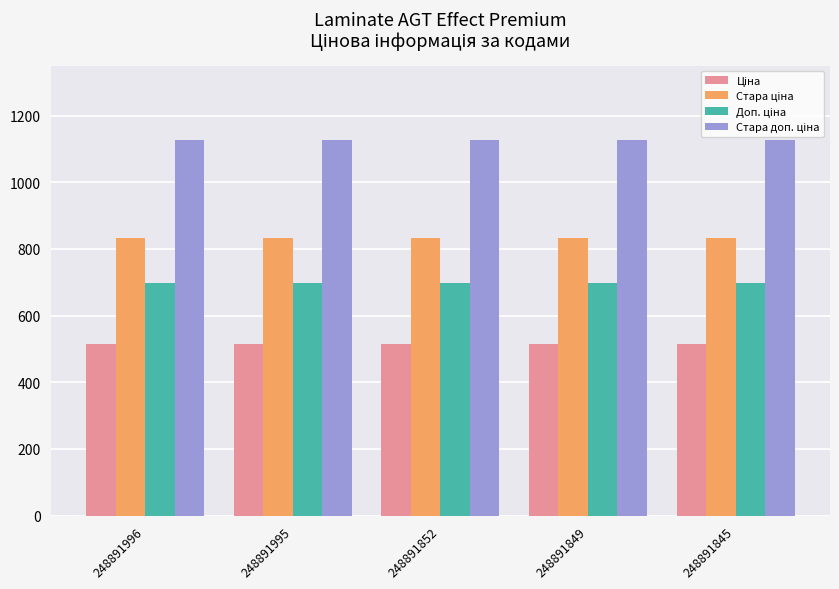

At how many categories does at least one series exceed 774?

5